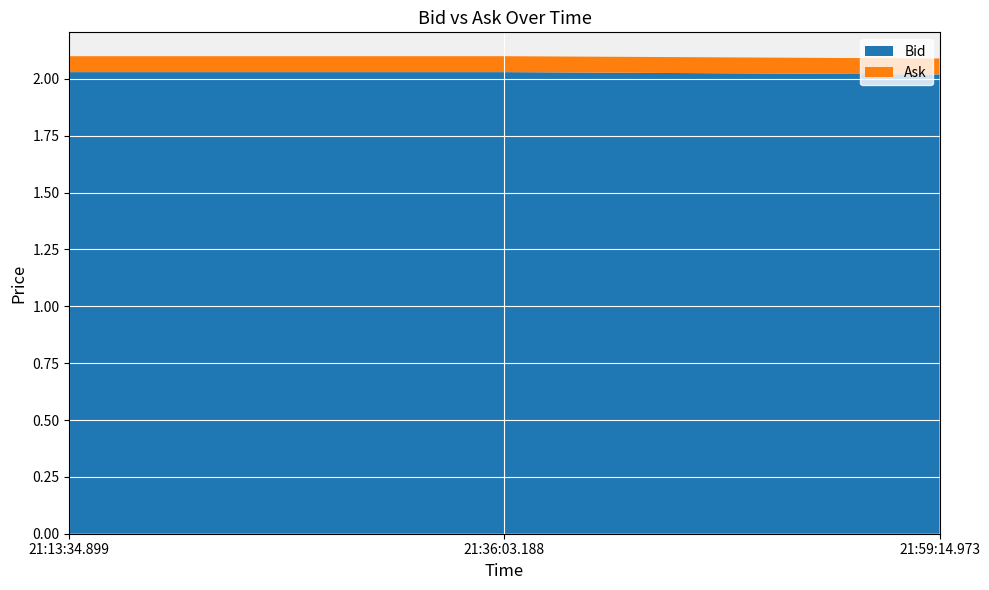

Is the value of Ask at 21:36:03.188 greater than the value of Bid at 21:13:34.899?

Yes